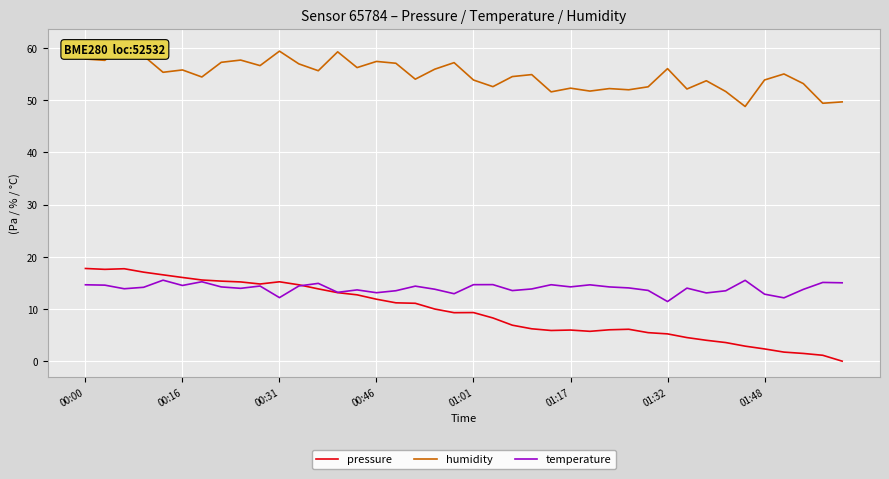

What are all the series names shown in the legend?

pressure, humidity, temperature